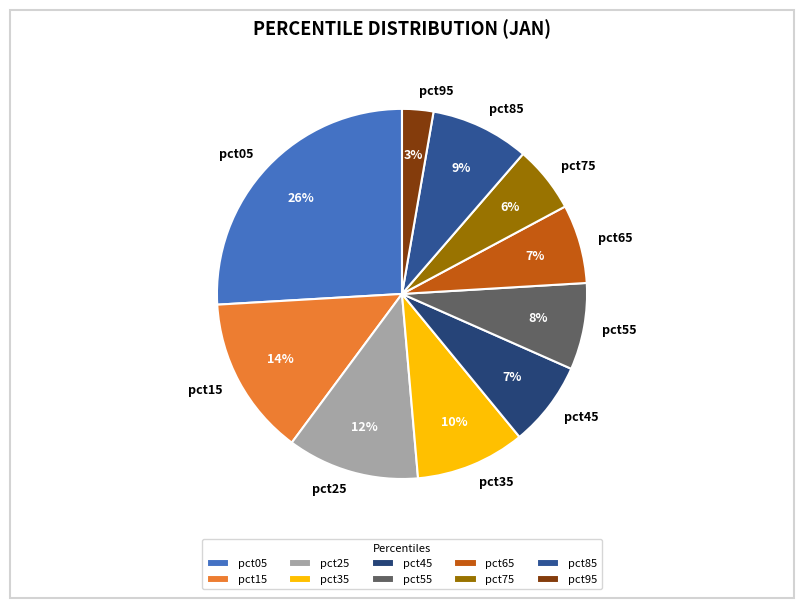

Is the sum of pct15 and pct35 greater than half?

No